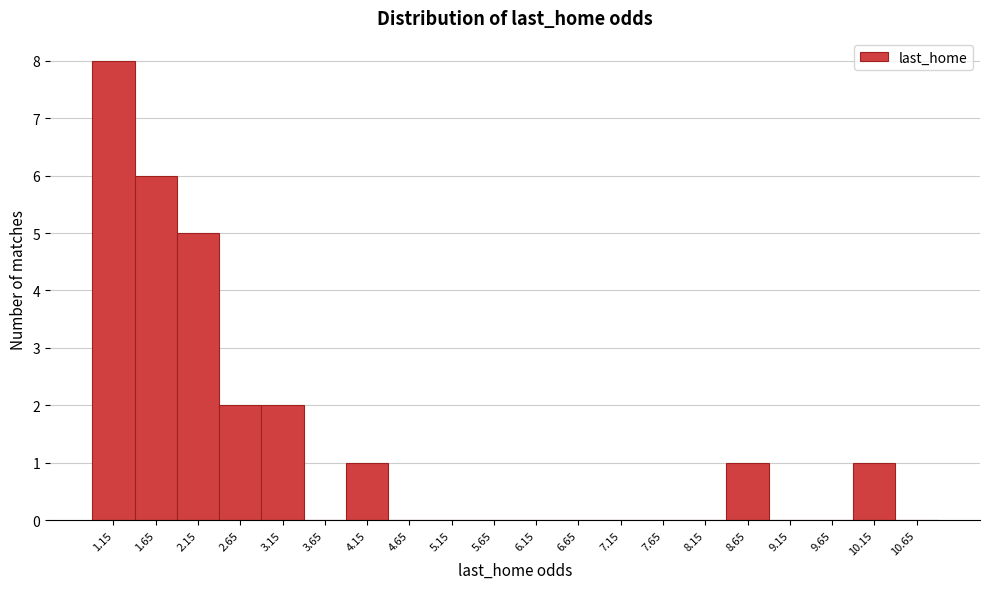

Reading right to left, what are all the values shown in this chart?

10.65=0	10.15=1	9.65=0	9.15=0	8.65=1	8.15=0	7.65=0	7.15=0	6.65=0	6.15=0	5.65=0	5.15=0	4.65=0	4.15=1	3.65=0	3.15=2	2.65=2	2.15=5	1.65=6	1.15=8